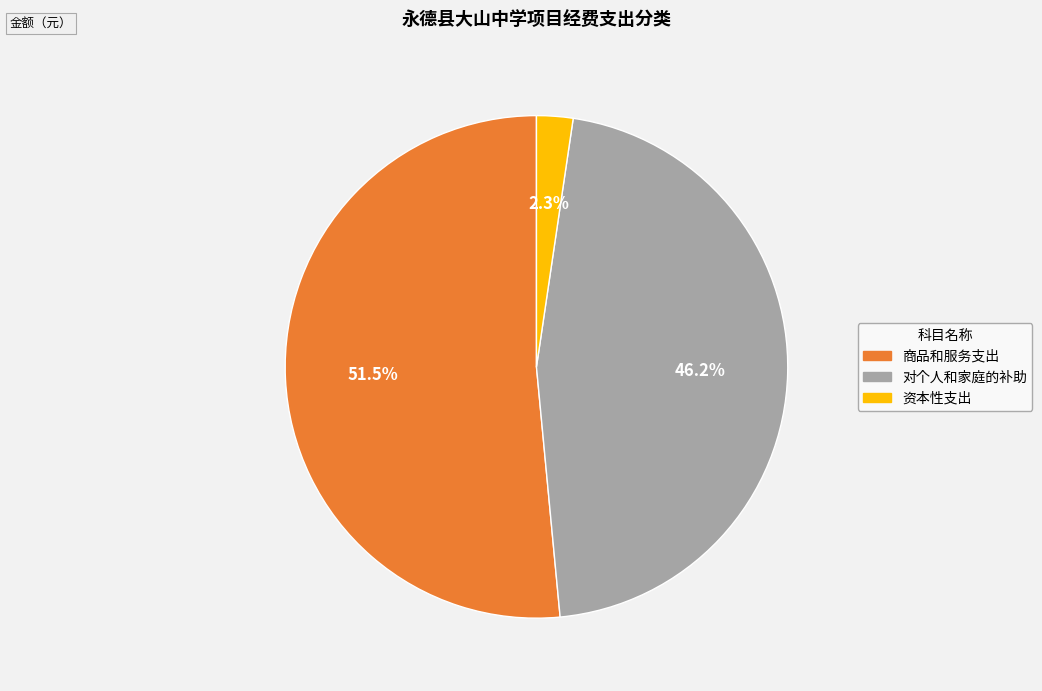

Is there a majority slice in this chart?

Yes